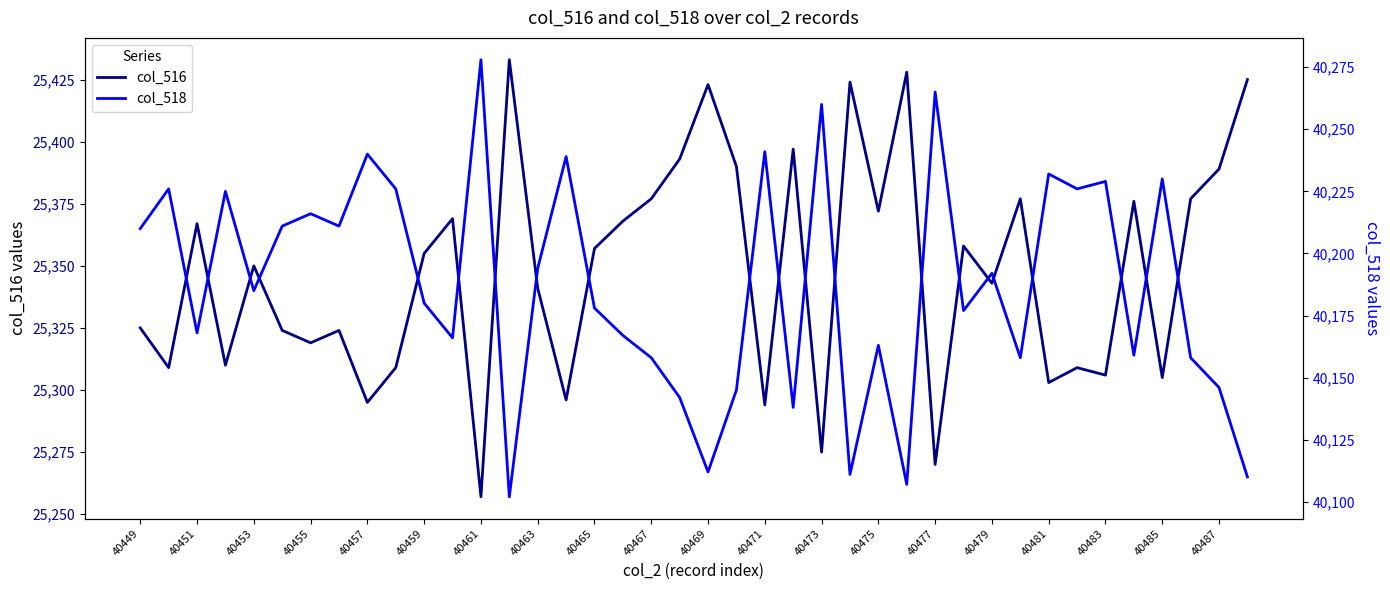

How many data points in col_518 are less than 40185?

20